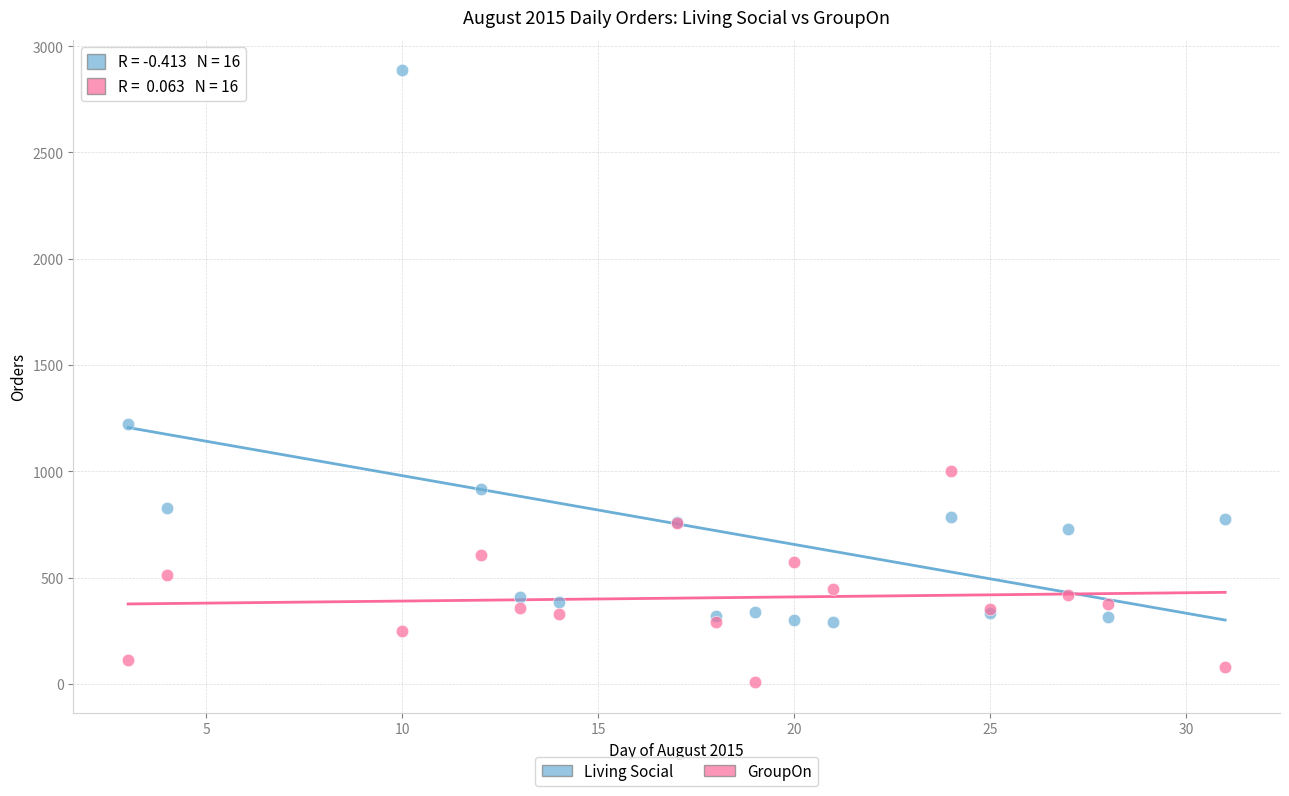

Which series reaches the maximum Y coordinate?

Living Social